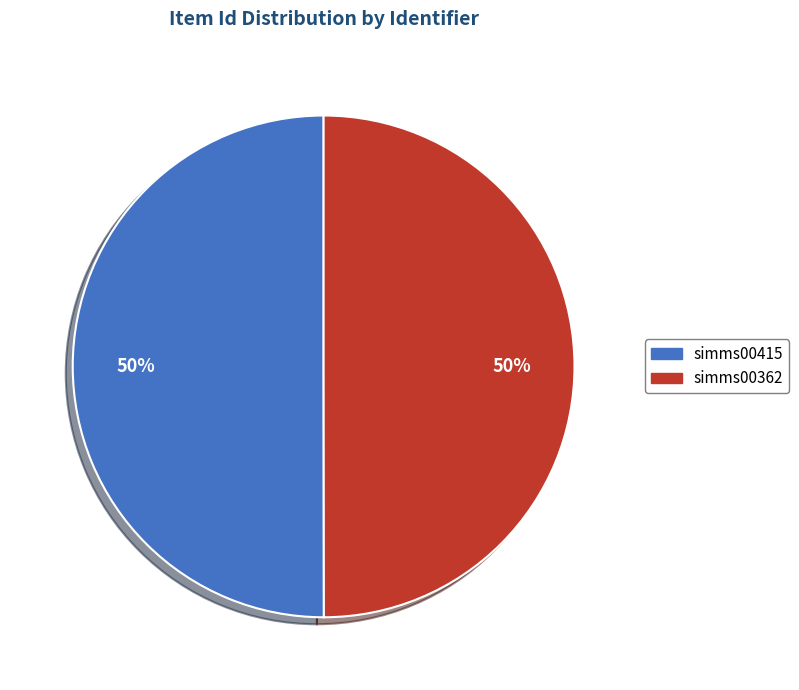

Combined, do simms00415 and simms00362 account for over 50%?

Yes